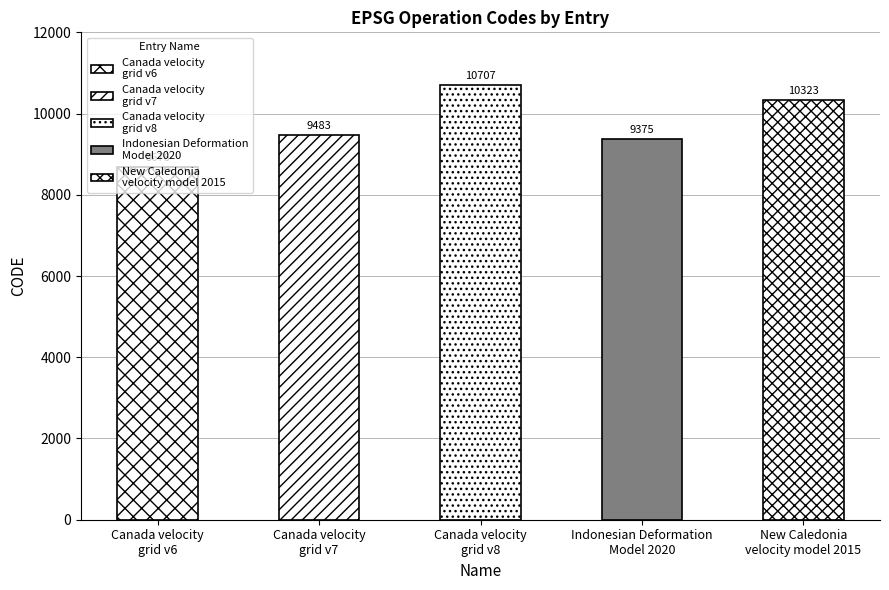

What is the minimum value shown in the chart?

8676